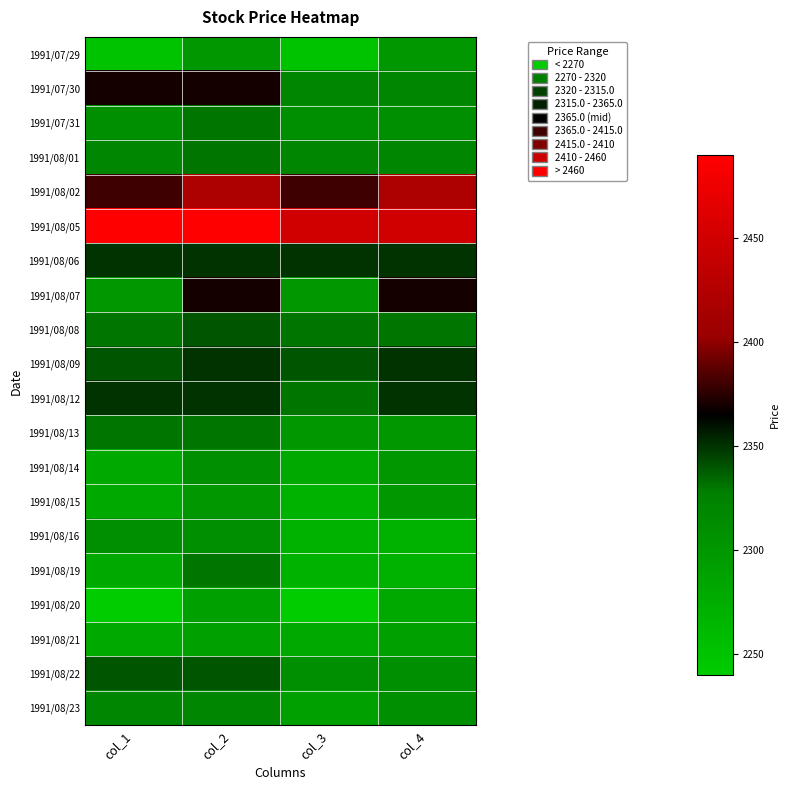

Reading left to right, list all the values displayed in this chart.

1991/07/29: col_1=2250	col_2=2300	col_3=2250	col_4=2300
1991/07/30: col_1=2370	col_2=2370	col_3=2320	col_4=2320
1991/07/31: col_1=2310	col_2=2330	col_3=2310	col_4=2310
1991/08/01: col_1=2320	col_2=2330	col_3=2320	col_4=2320
1991/08/02: col_1=2380	col_2=2420	col_3=2380	col_4=2420
1991/08/05: col_1=2490	col_2=2490	col_3=2450	col_4=2450
1991/08/06: col_1=2350	col_2=2350	col_3=2350	col_4=2350
1991/08/07: col_1=2300	col_2=2370	col_3=2300	col_4=2370
1991/08/08: col_1=2330	col_2=2340	col_3=2330	col_4=2330
1991/08/09: col_1=2340	col_2=2350	col_3=2340	col_4=2350
1991/08/12: col_1=2350	col_2=2350	col_3=2330	col_4=2350
1991/08/13: col_1=2330	col_2=2330	col_3=2300	col_4=2300
1991/08/14: col_1=2280	col_2=2310	col_3=2280	col_4=2300
1991/08/15: col_1=2280	col_2=2300	col_3=2270	col_4=2300
1991/08/16: col_1=2310	col_2=2310	col_3=2270	col_4=2270
1991/08/19: col_1=2280	col_2=2330	col_3=2270	col_4=2270
1991/08/20: col_1=2240	col_2=2290	col_3=2240	col_4=2280
1991/08/21: col_1=2280	col_2=2290	col_3=2280	col_4=2290
1991/08/22: col_1=2340	col_2=2340	col_3=2310	col_4=2310
1991/08/23: col_1=2320	col_2=2320	col_3=2290	col_4=2310